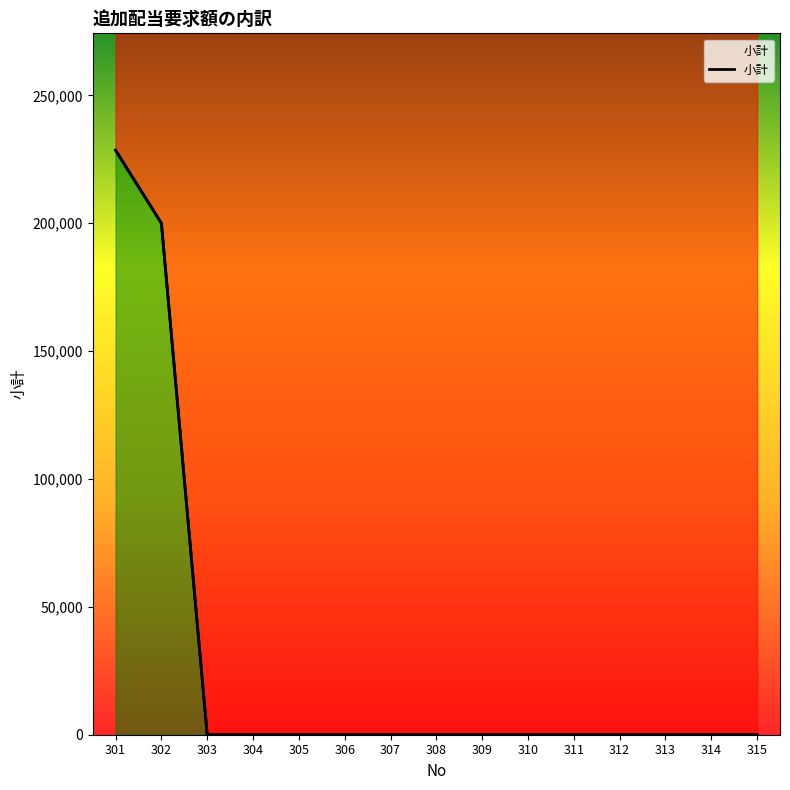

What is the greatest value displayed?

228536